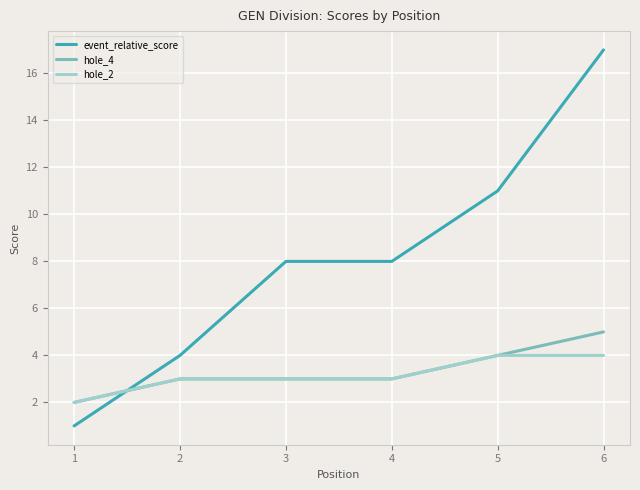

What is the lowest value of the hole_2 series?

2